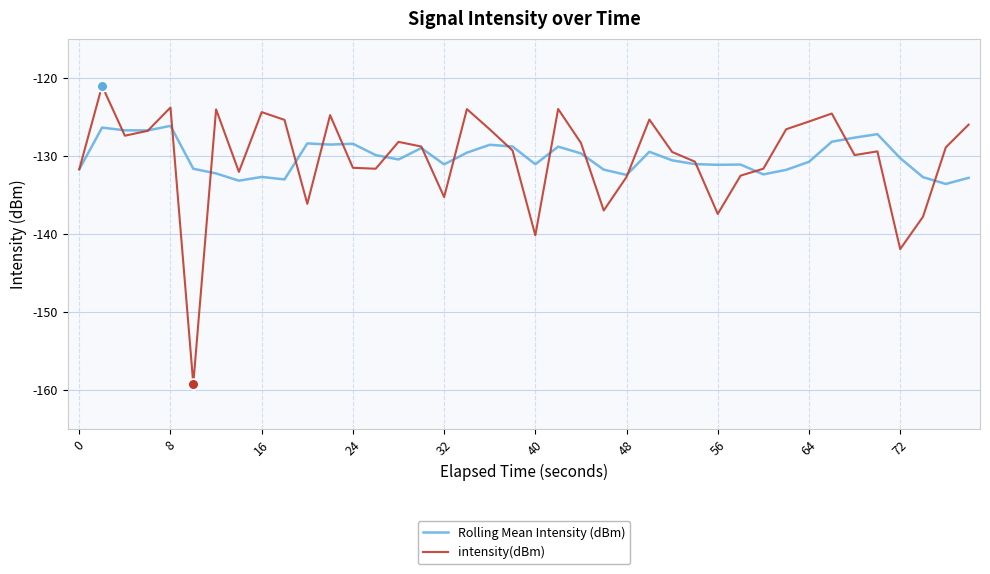

Which series has the largest range (max minus min)?

intensity(dBm)